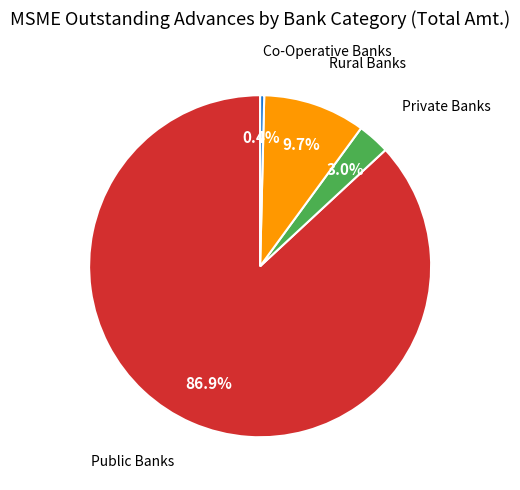

Is there a majority slice in this chart?

Yes